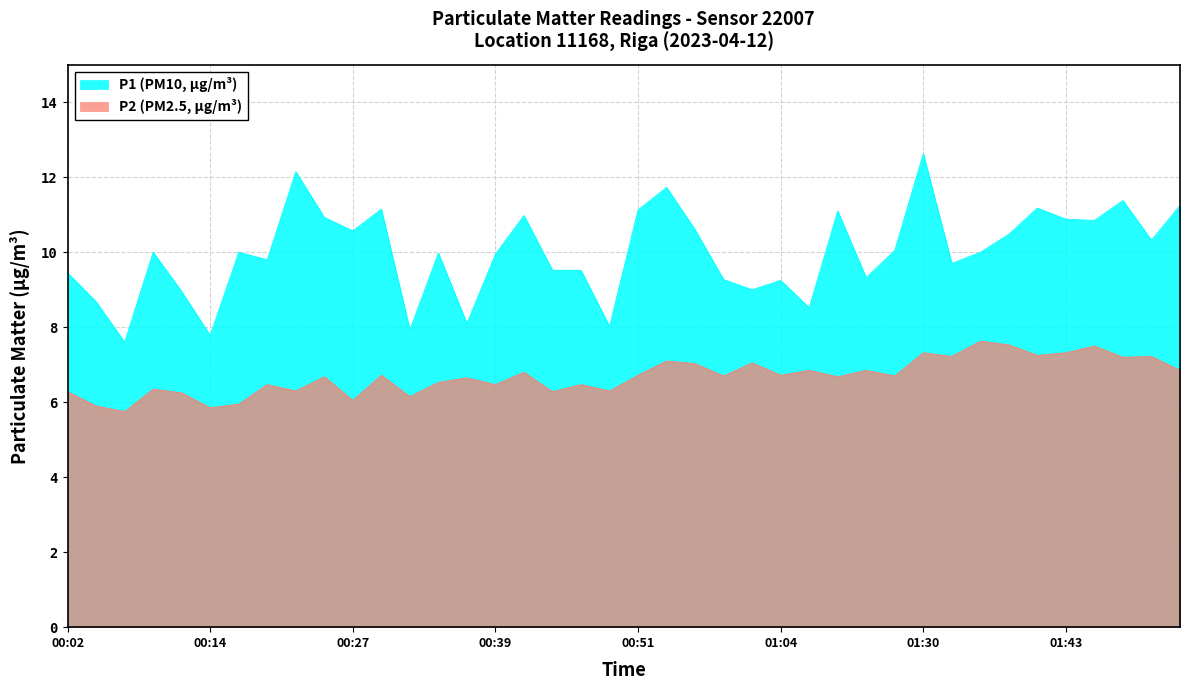

Does the chart have visible grid lines?

Yes